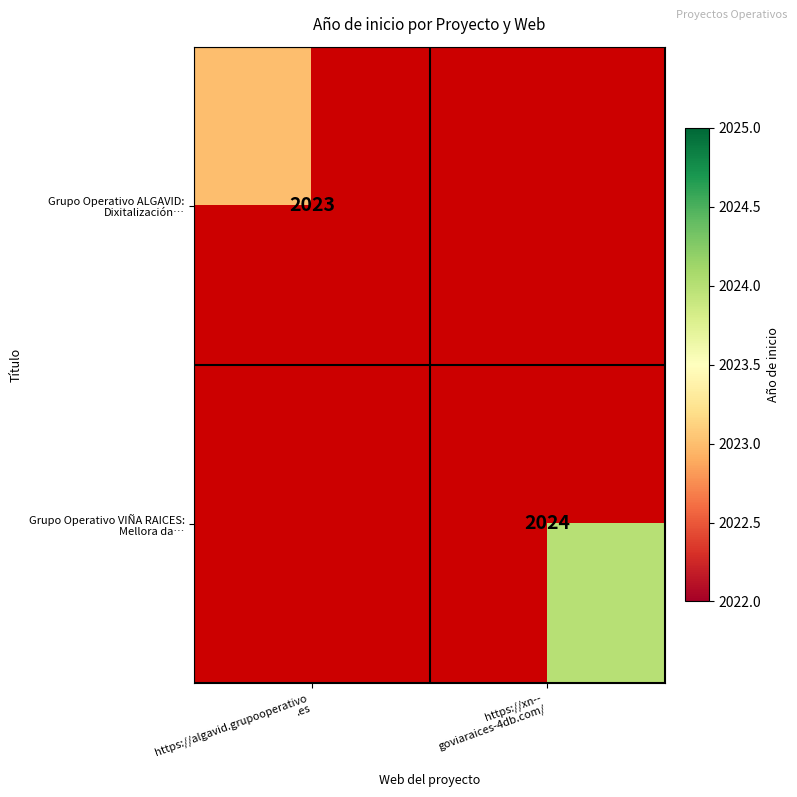

Which category has the highest value across all series?

https://xn--
goviaraices-4db.com/